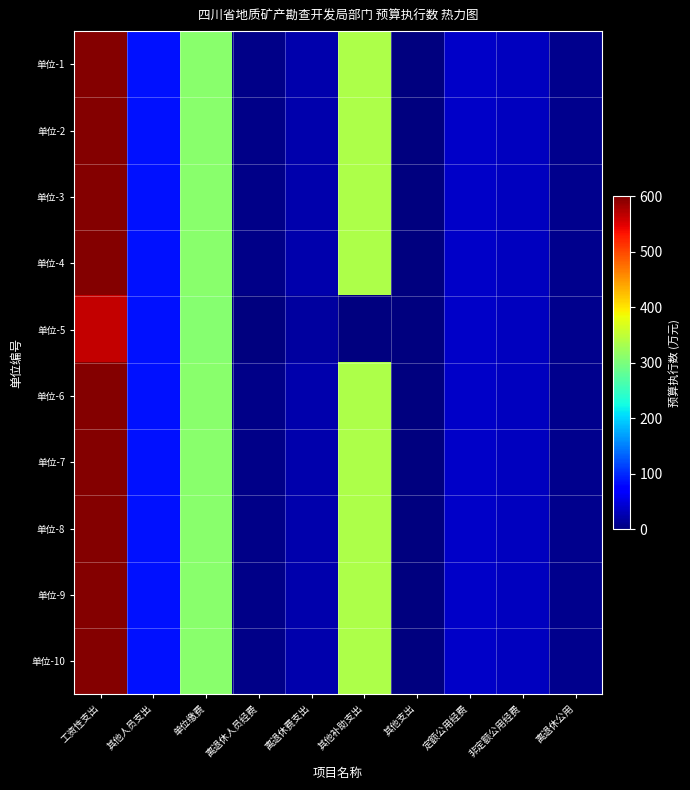

At 其他人员支出, list the series in order from smallest to largest.

单位-5, 单位-1, 单位-2, 单位-3, 单位-4, 单位-6, 单位-7, 单位-8, 单位-9, 单位-10